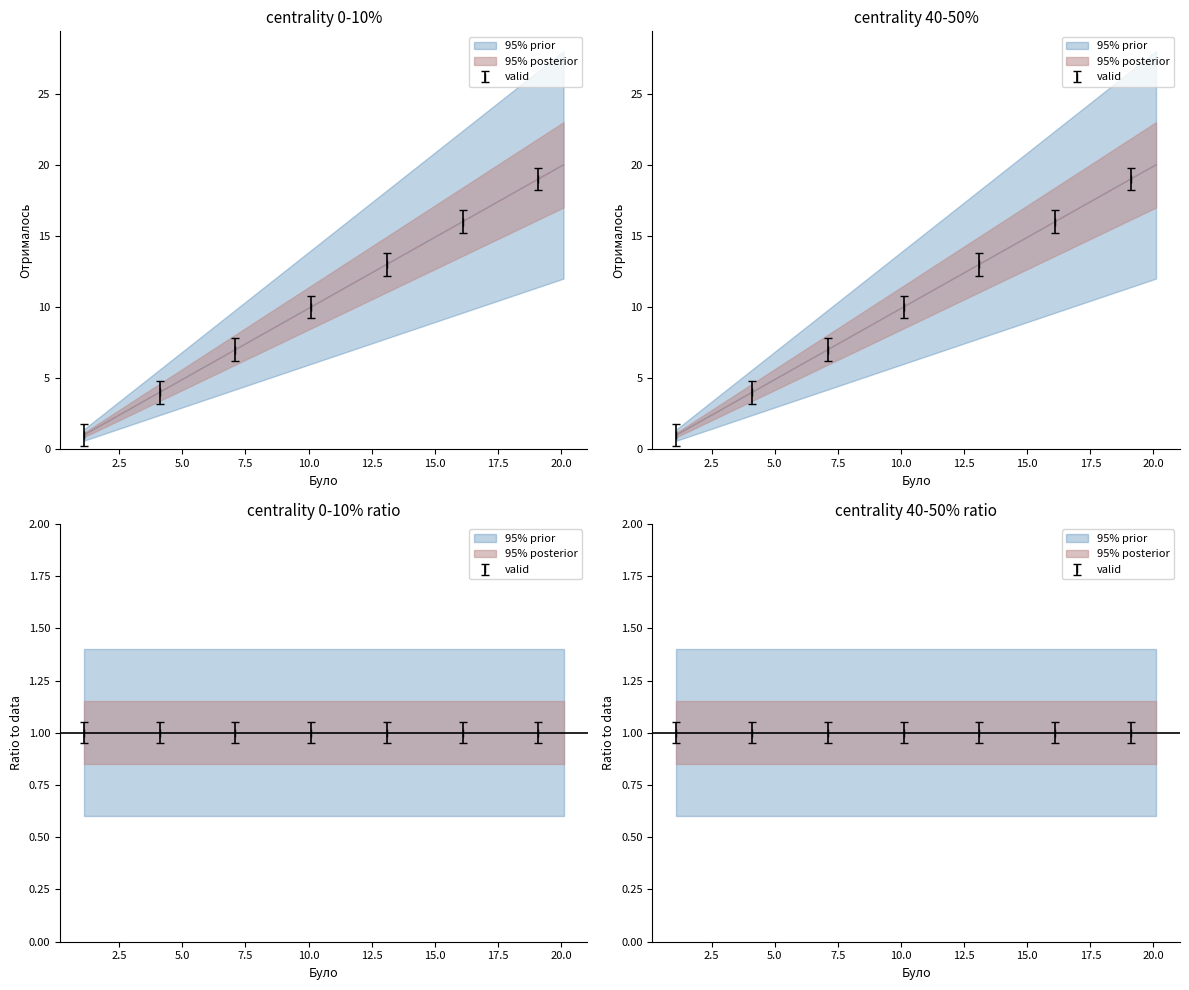

True or false: 95% prior and 95% posterior intersect in this chart.

False